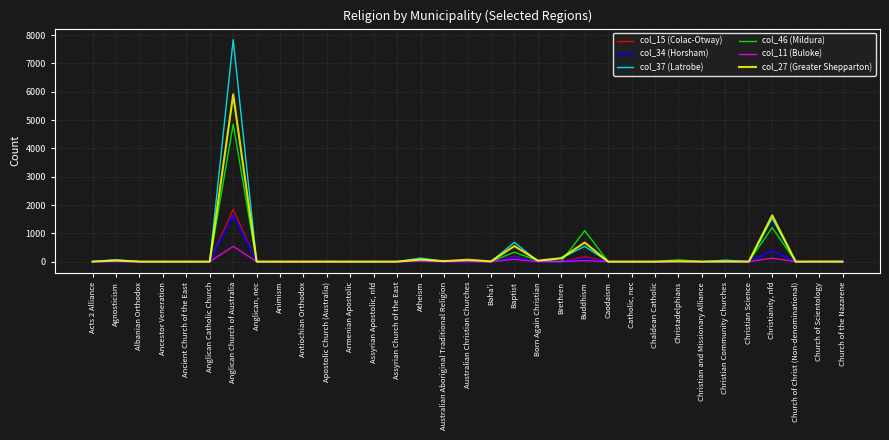

At which category is the sum across all series the highest?

Anglican Church of Australia